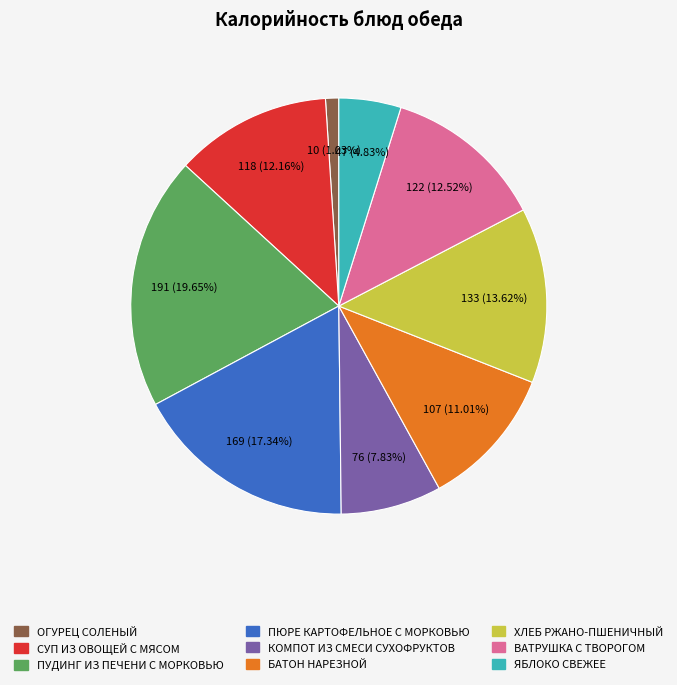

What is the smallest slice in the pie chart?

ОГУРЕЦ СОЛЕНЫЙ